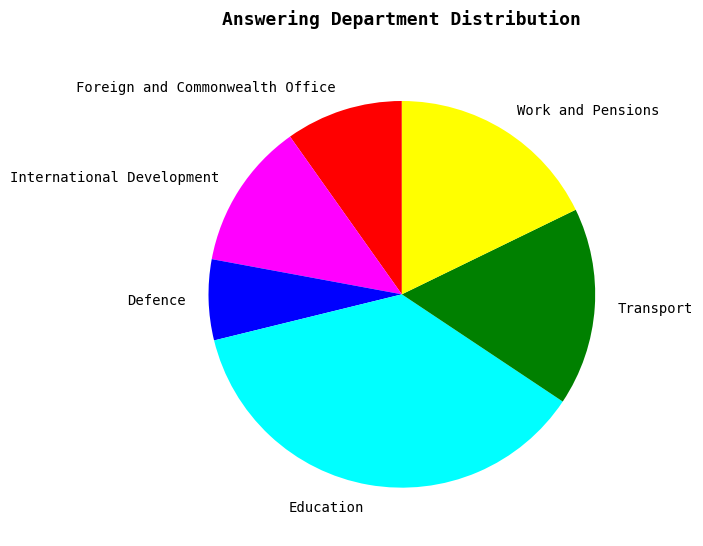

Rank the categories by value from lowest to highest.

Defence, Foreign and Commonwealth Office, International Development, Transport, Work and Pensions, Education